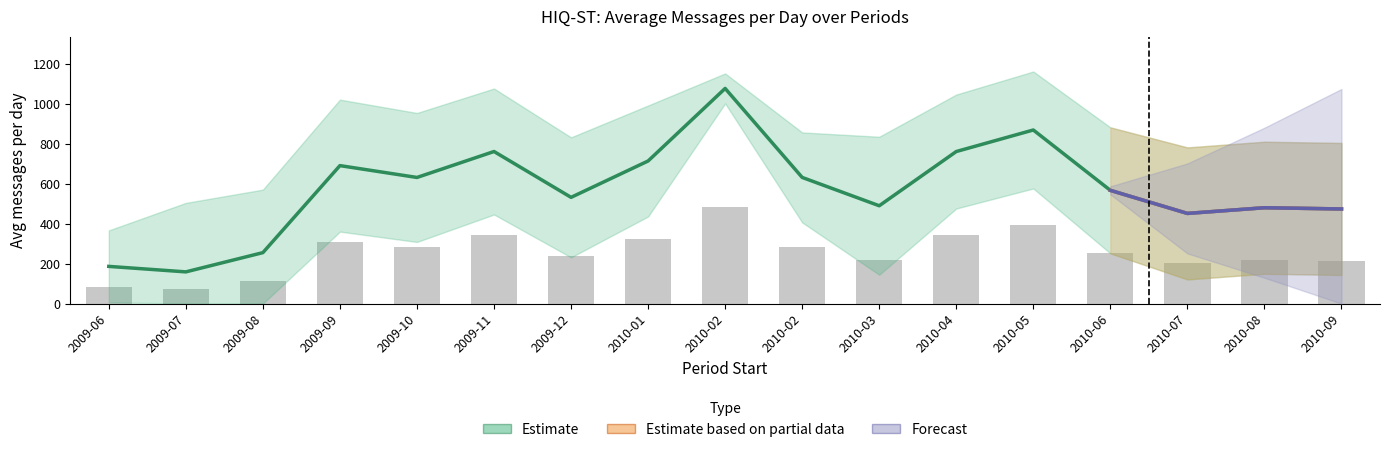

Read the value at 2009-08.

254.8